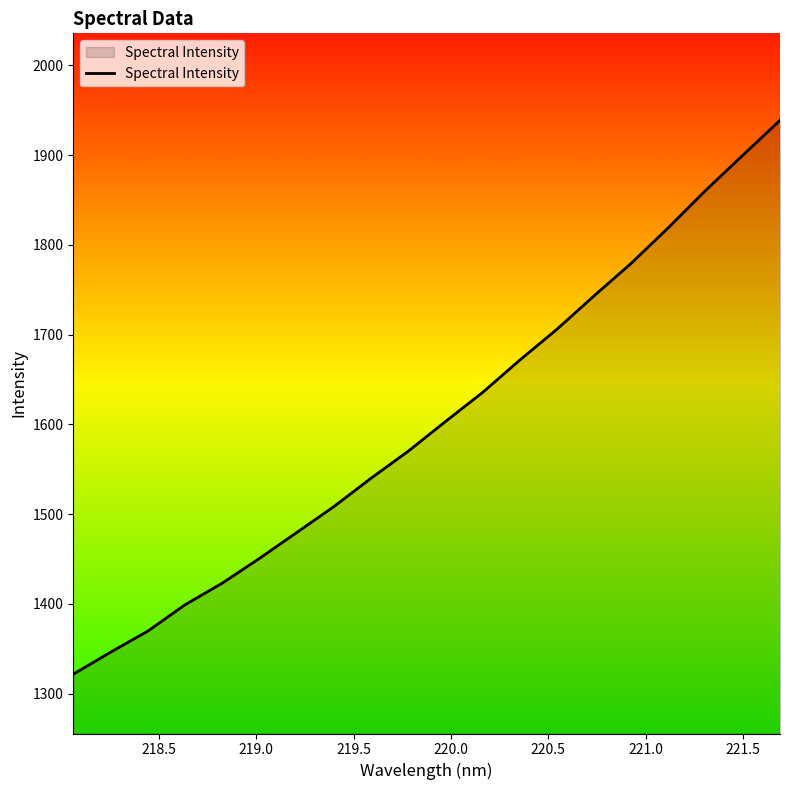

What is the maximum value shown in the chart?

1938.8